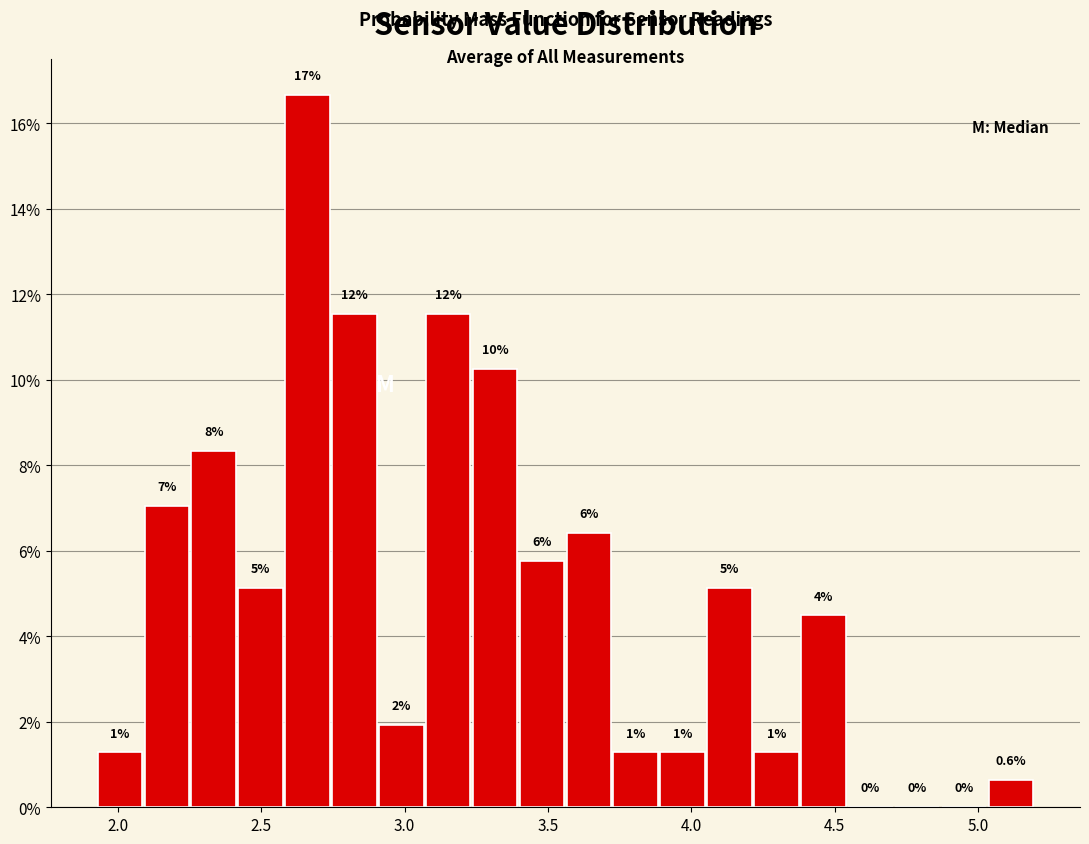

Around what value on the x-axis is the tallest bar? Give the approximate position of its centre, as read against the axis.

2.65